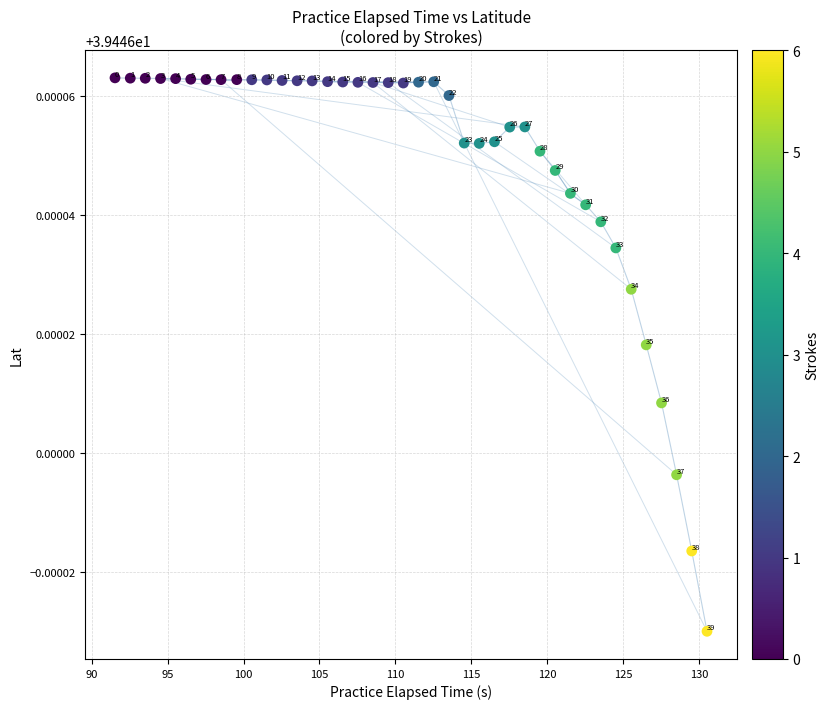

What is the range of X values (max minus min)?

39.0